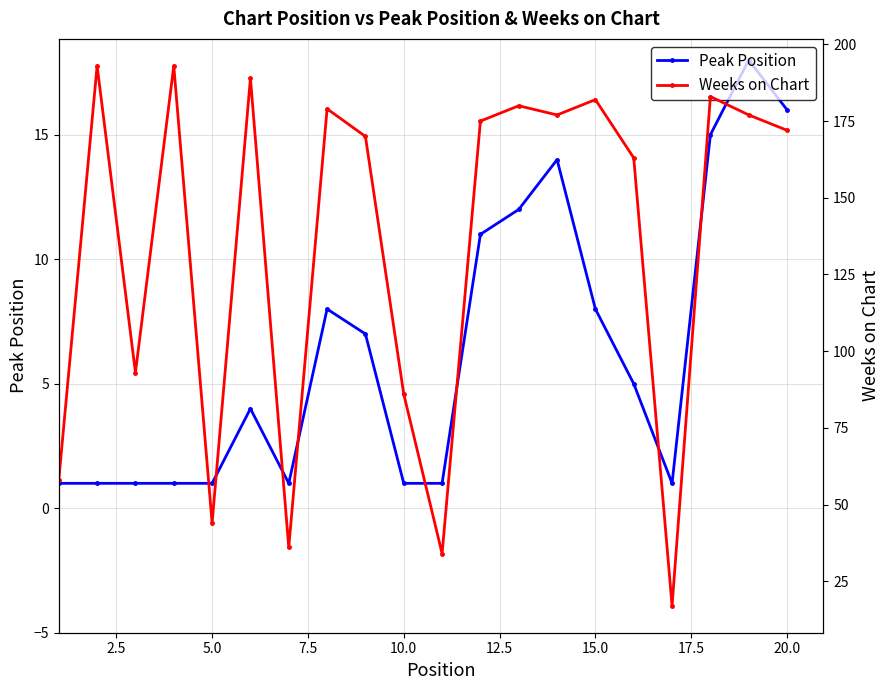

What is the maximum value for Peak Position?

18